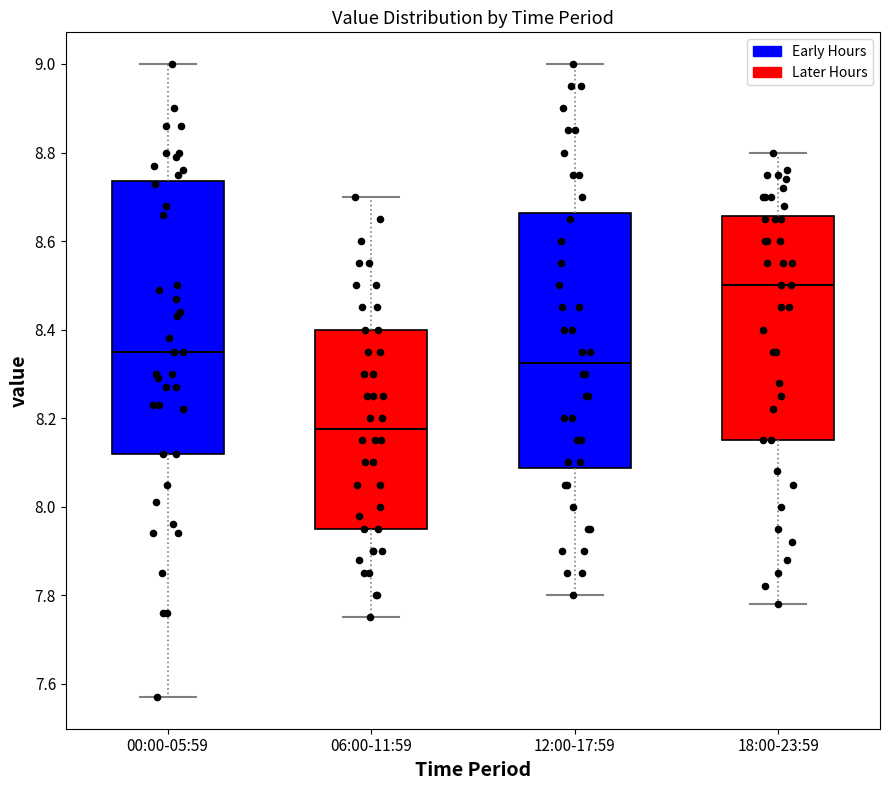

Where is the lower edge of the box for 06:00-11:59 on the y-axis? The values are not printed on the chart, so give them approximately, as read against the axis.

7.96